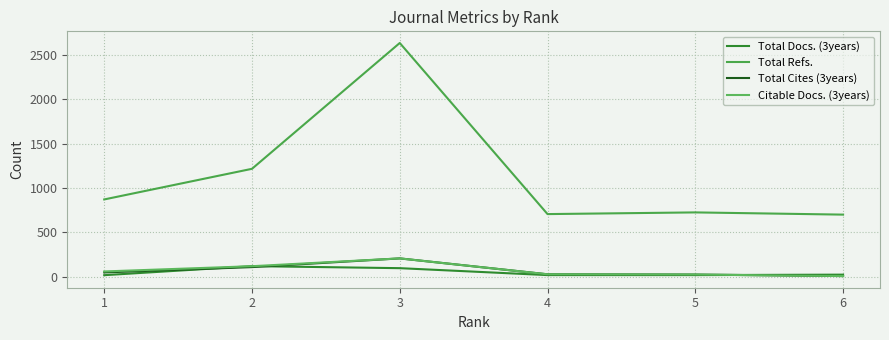

Reading left to right, list all the values displayed in this chart.

Total Docs. (3years): 6=24	5=19	4=19	3=97	2=120	1=18
Total Refs.: 6=700	5=725	4=706	3=2633	2=1216	1=871
Total Cites (3years): 6=8	5=25	4=28	3=207	2=109	1=49
Citable Docs. (3years): 6=8	5=25	4=28	3=207	2=119	1=60